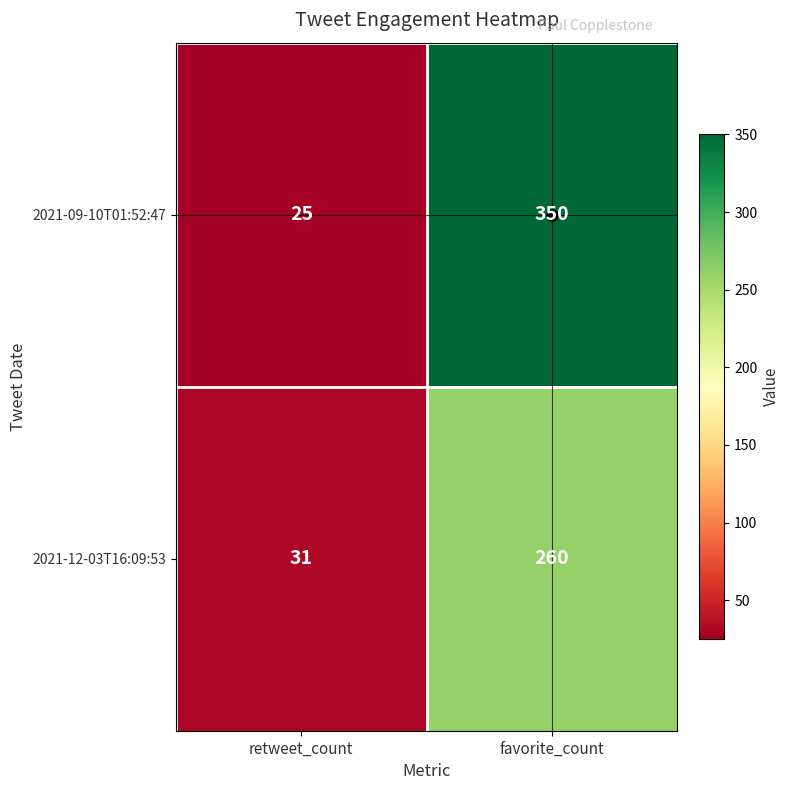

True or false: 2021-12-03T16:09:53 has a value of 42 at retweet_count.

False